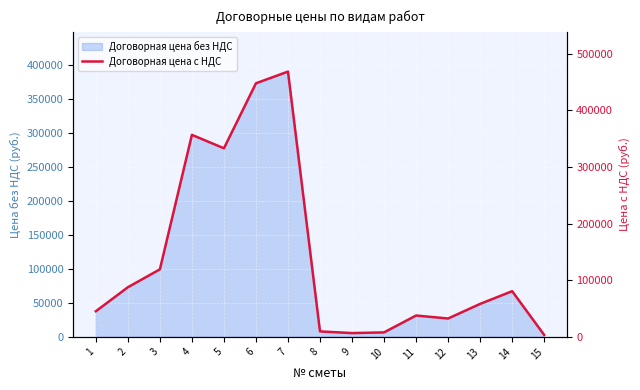

Reading left to right, transcribe all the data shown in this chart.

1=45284.4	2=87660.0	3=119305.2	4=356862.0	5=333145.2	6=447973.2	7=468618.0	8=9660.0	9=6704.4	10=7914.0	11=37726.8	12=32457.6	13=58246.8	14=80703.6	15=3451.2